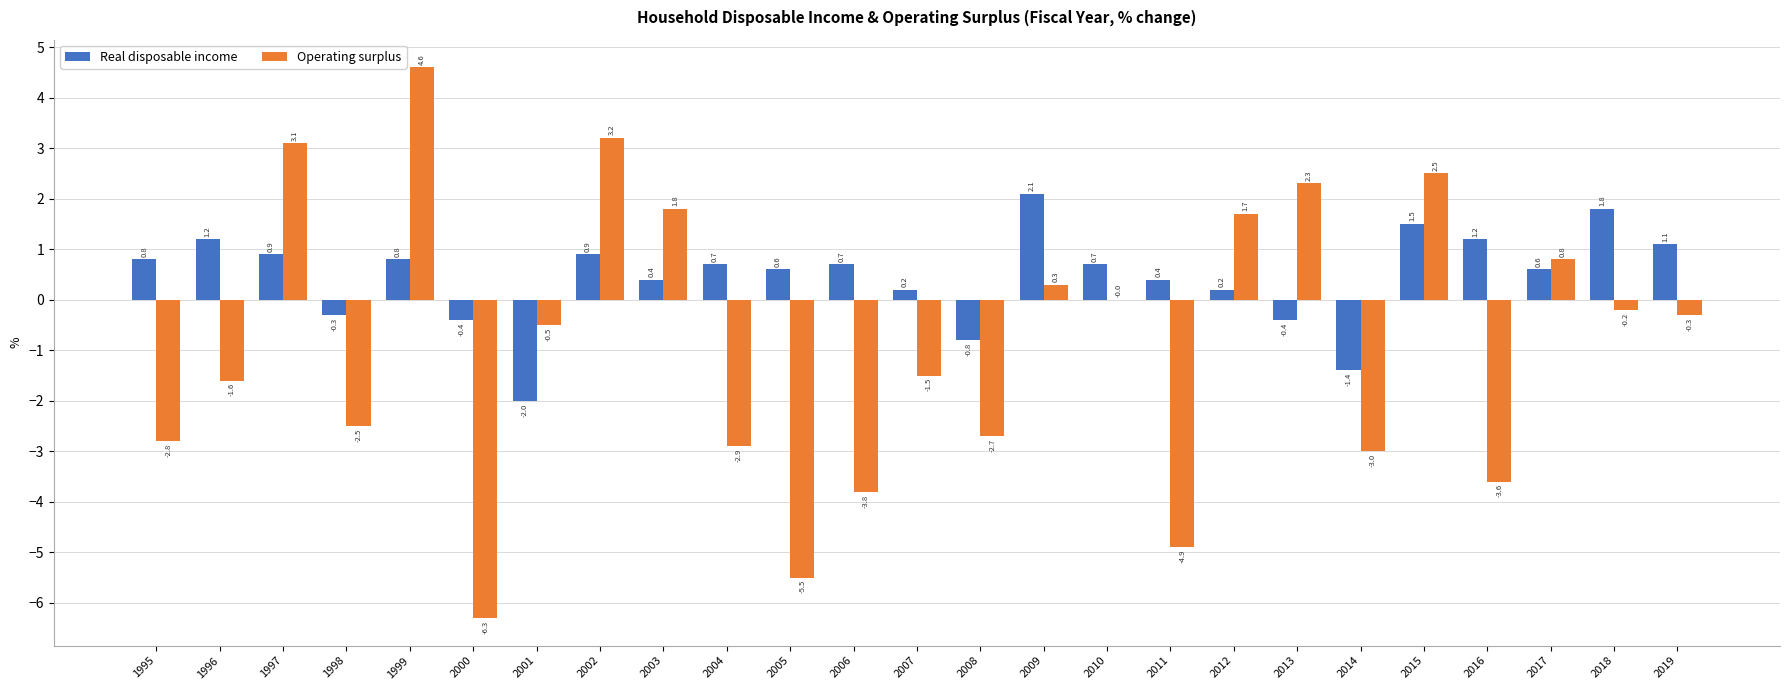

Which series has the largest range (max minus min)?

Operating surplus